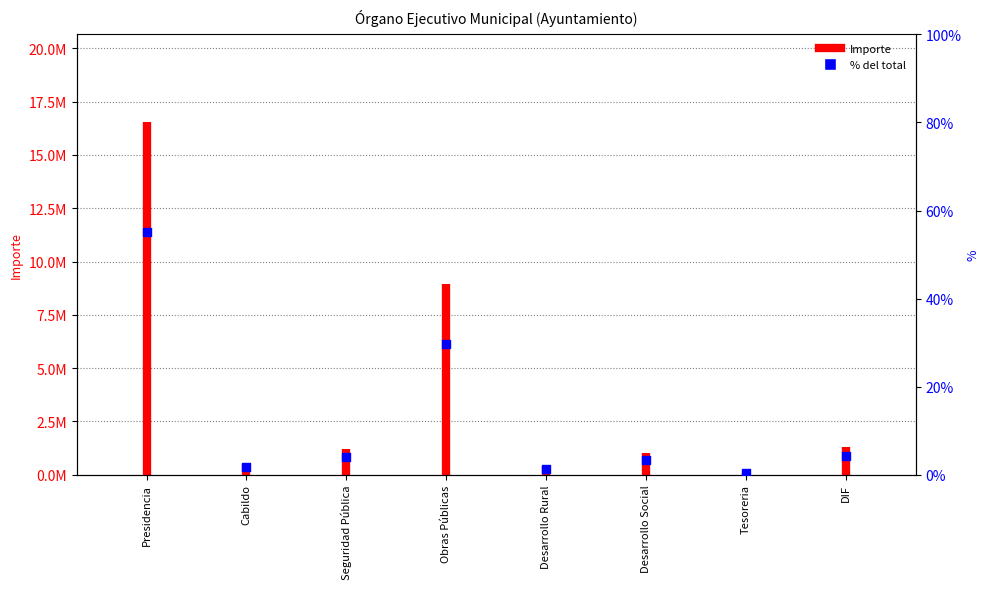

Which has a higher value, Obras Públicas or Seguridad Pública?

Obras Públicas